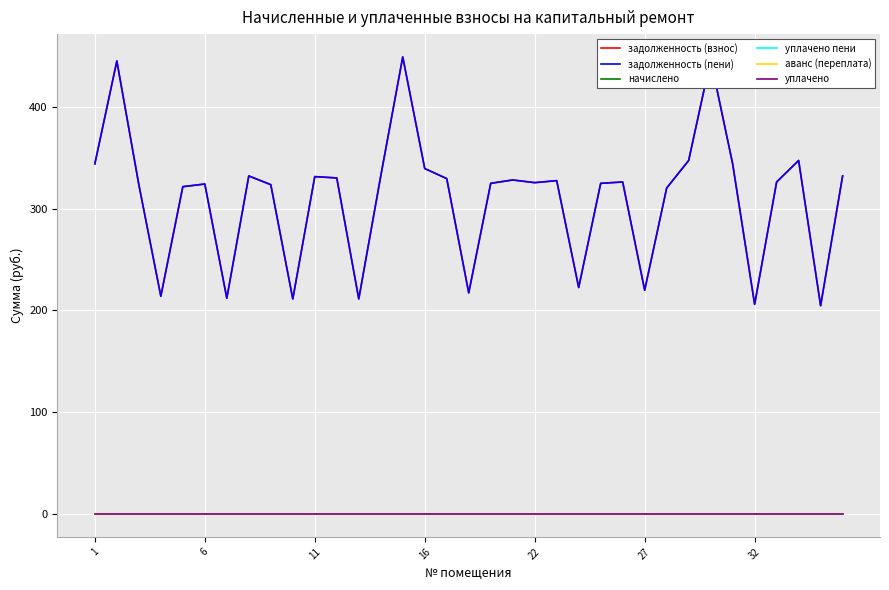

Does the chart have visible grid lines?

Yes